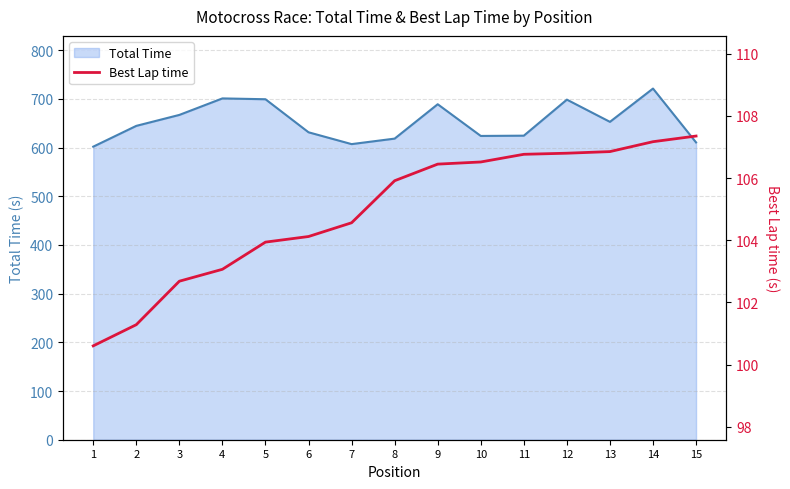

What is the minimum value for Total Time?

601.9